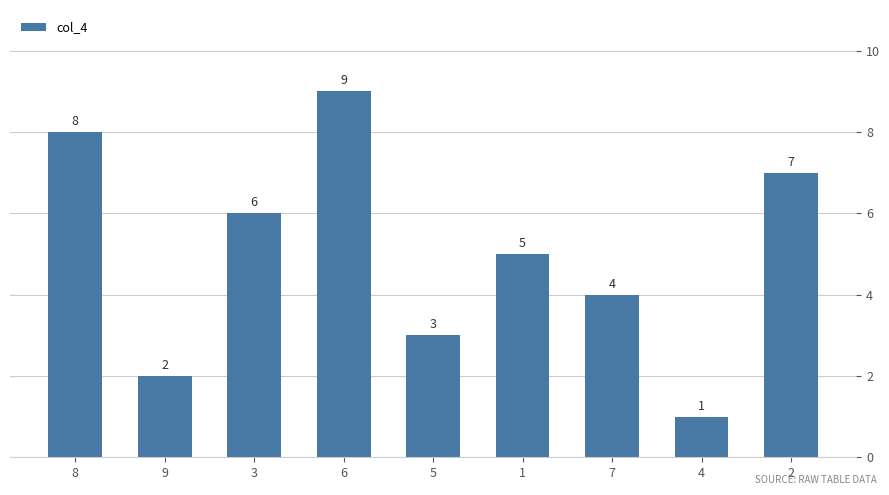

Is it true that the value at 3 is 6?

True